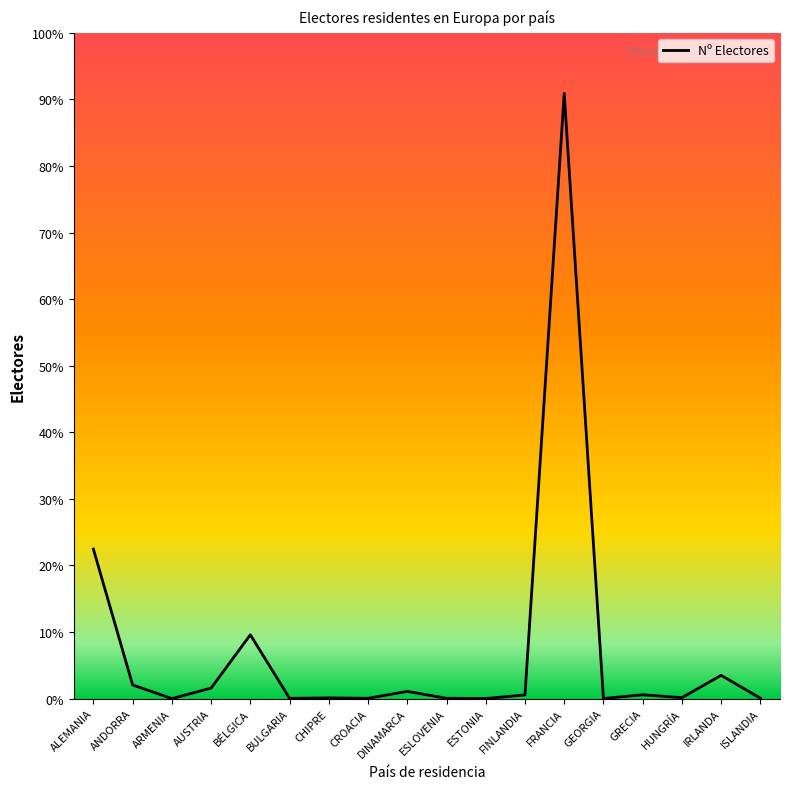

True or false: the data has more than 2 interior local peaks.

True